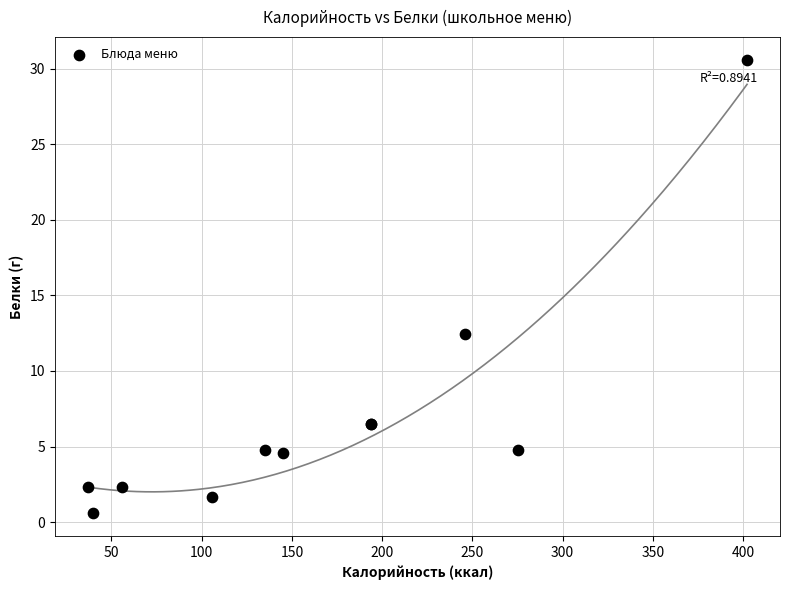

What Y value in the scatter plot is closest to 15?

12.4